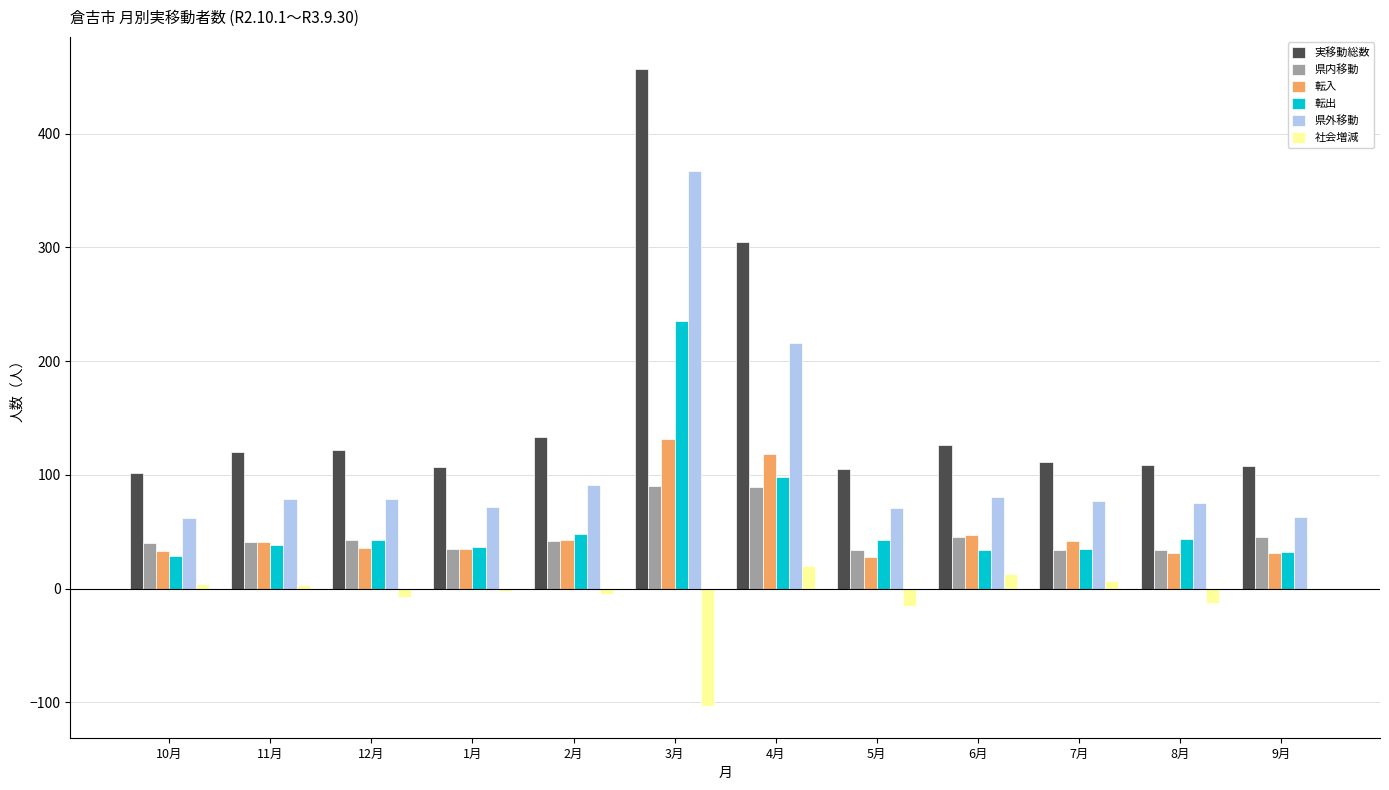

At which category is the sum across all series the highest?

3月